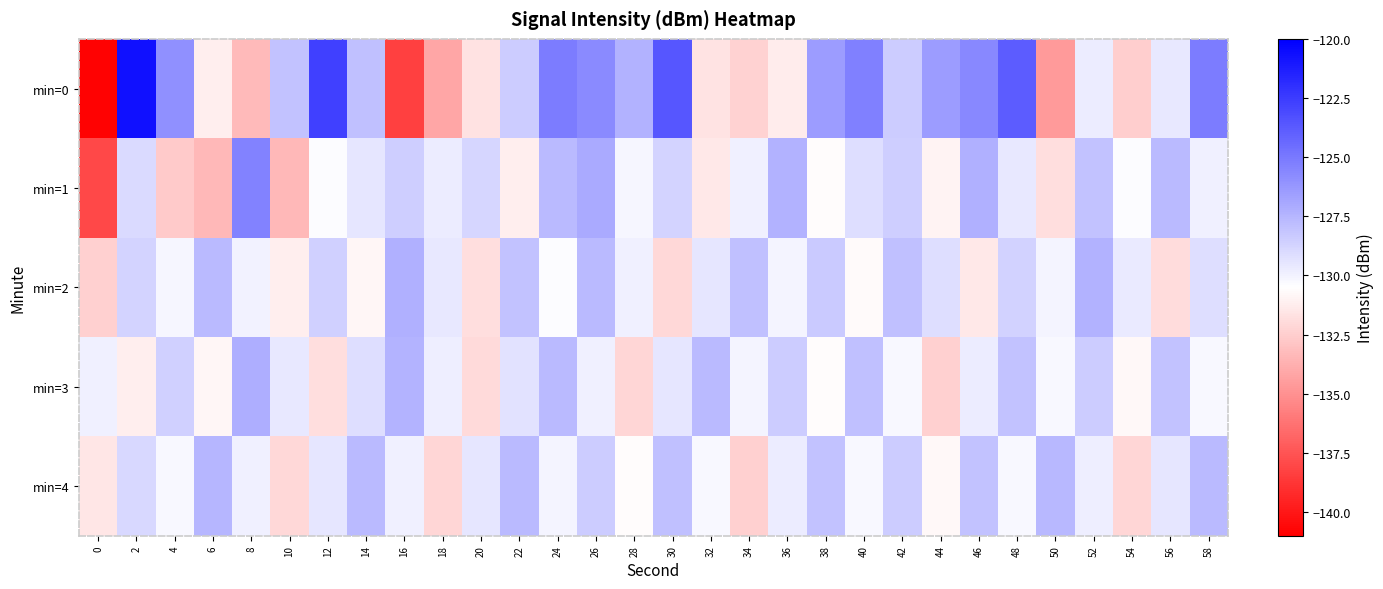

What is the total value across all series at 20?

-653.9